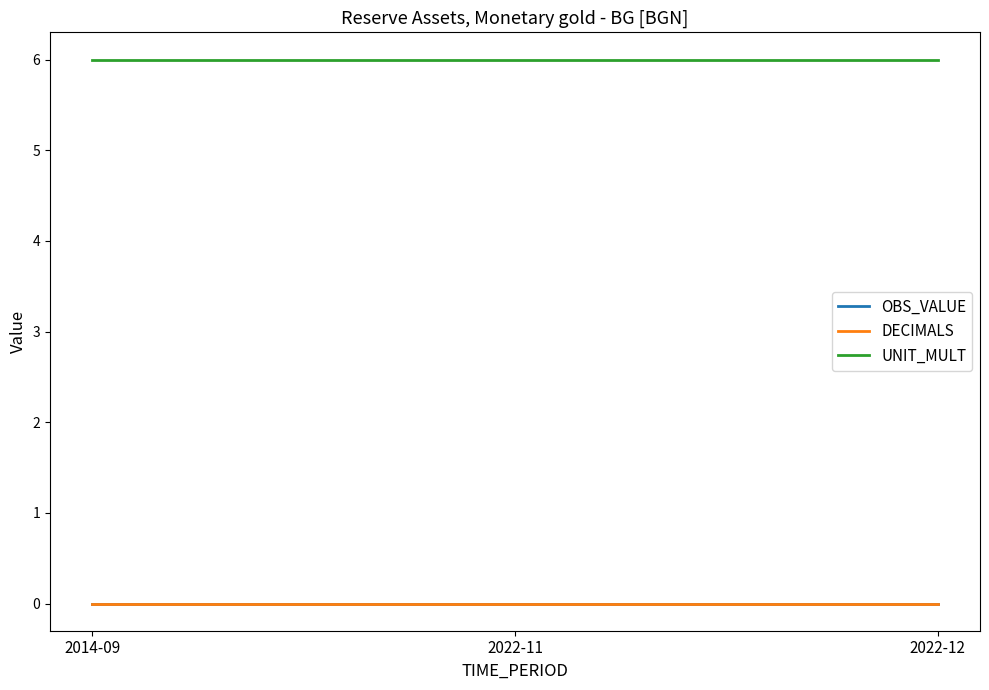

List the labels in order of UNIT_MULT value, largest first.

2014-09, 2022-11, 2022-12